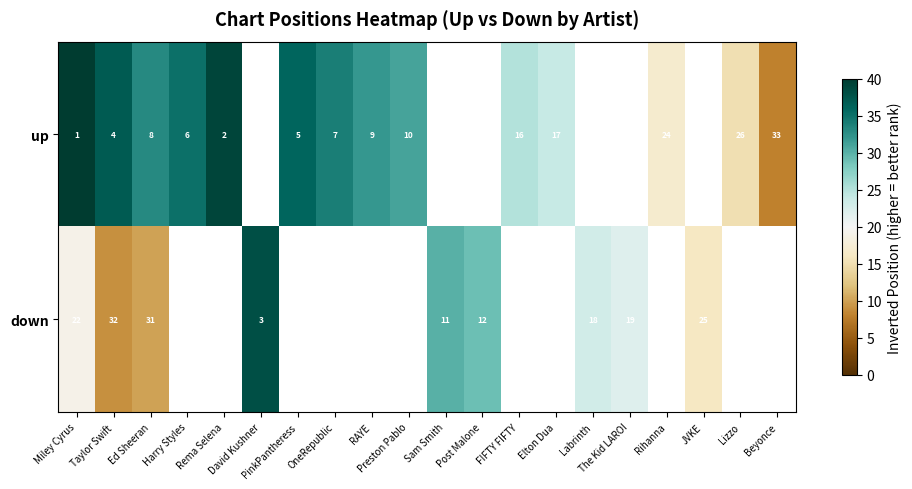

List the series in order of their peak value, highest first.

up, down